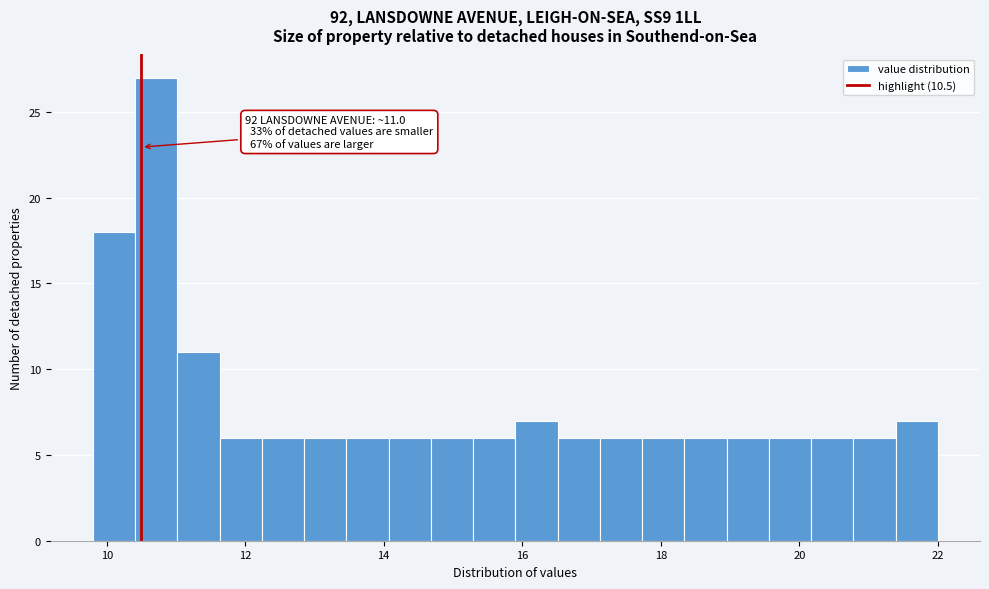

Around what value on the x-axis is the tallest bar? Give the approximate position of its centre, as read against the axis.

10.8